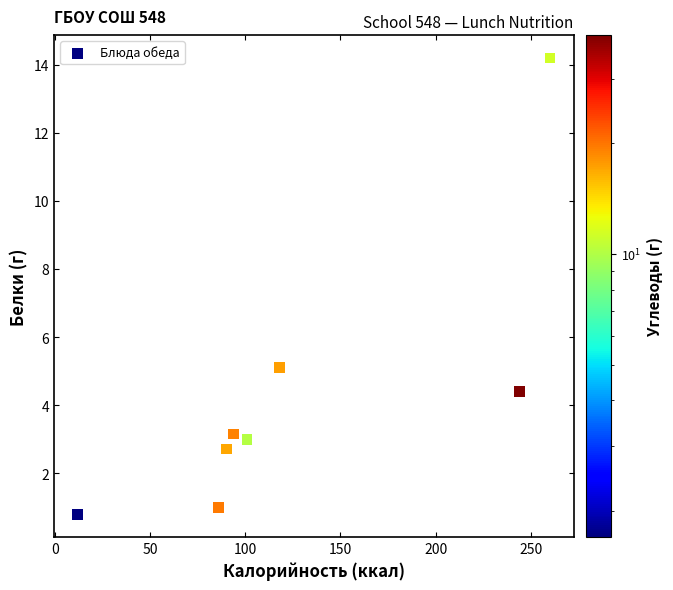

What Y value in the scatter plot is closest to 7?

5.1